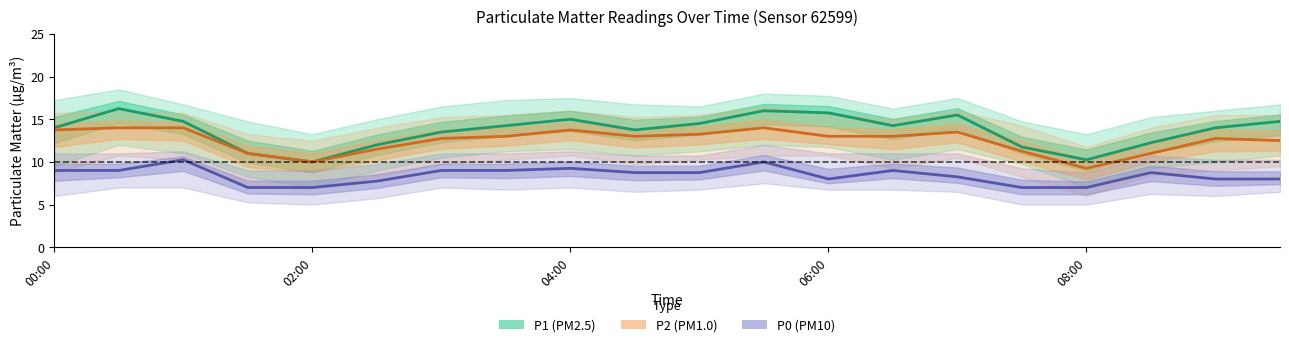

True or false: P2 and P1 cross at least once.

False